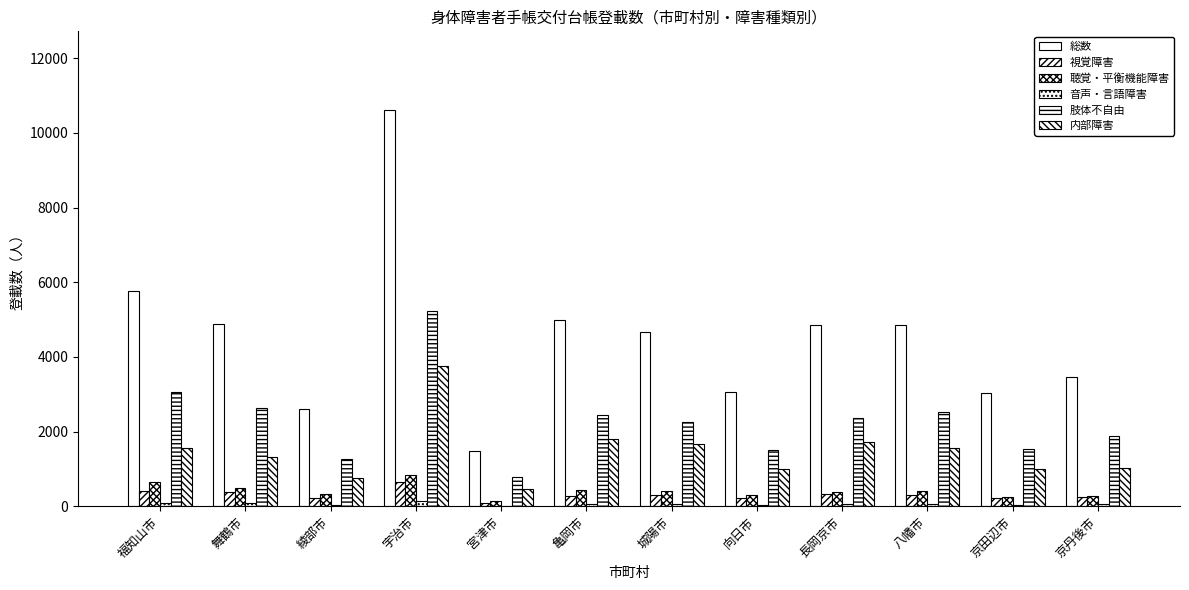

What is the approximate value of 内部障害 at 亀岡市?

1803